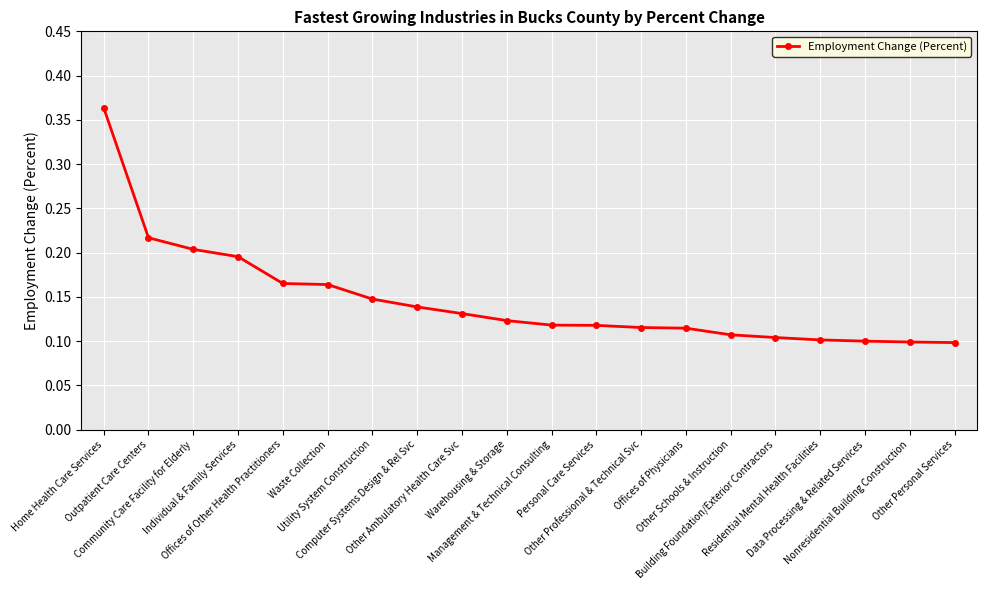

The chart shows a value of 0.1 at Other Schools & Instruction. True or false?

True